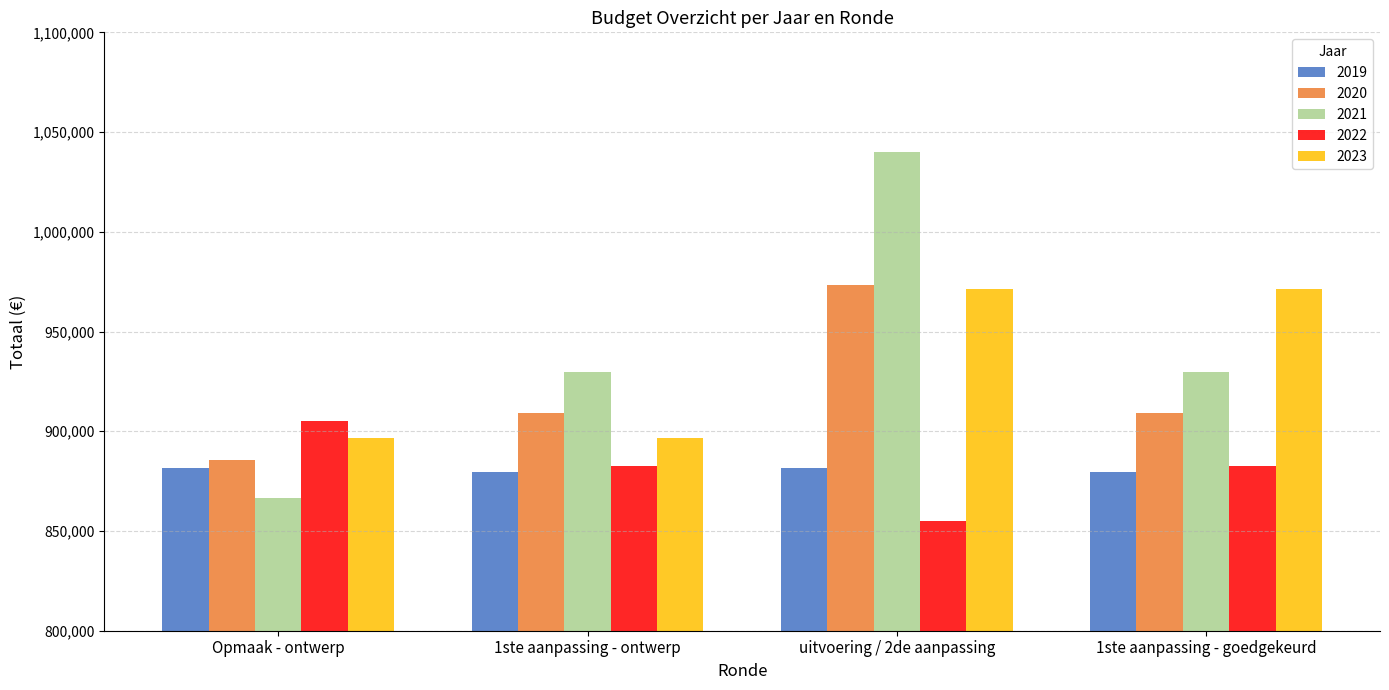

How many series are shown in this chart?

5